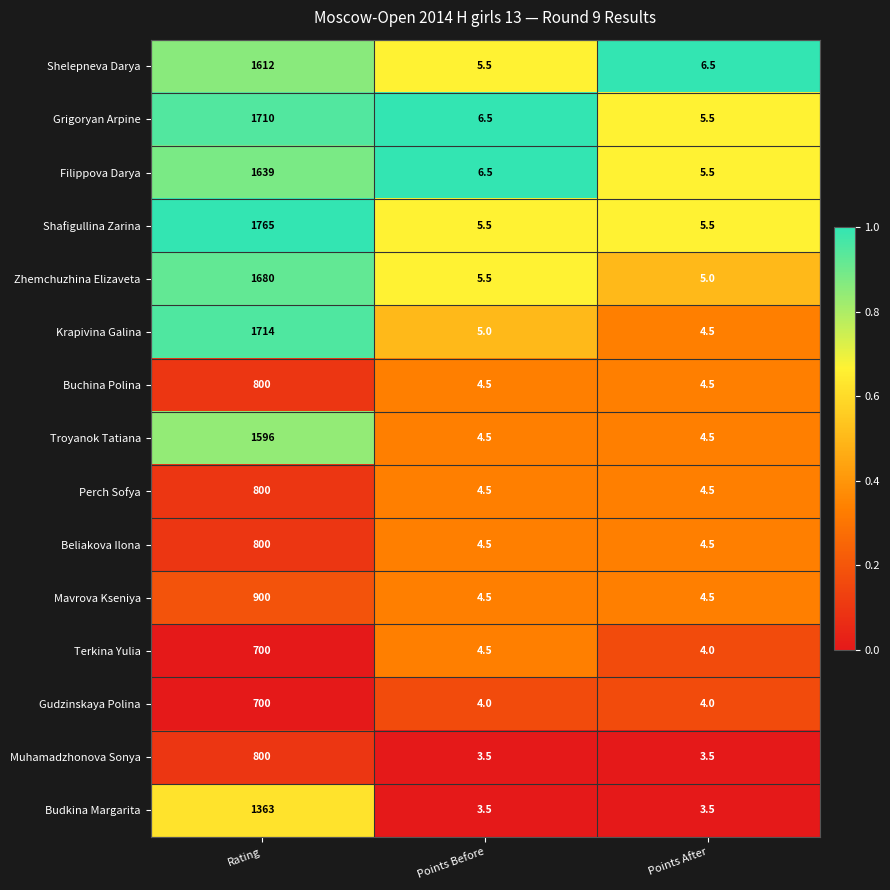

What is the difference between the highest and lowest values at Points After?

3.0